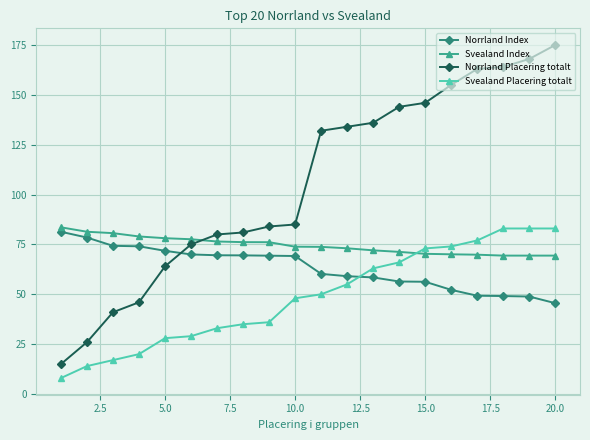

Which series has the widest spread of values?

Norrland Placering totalt